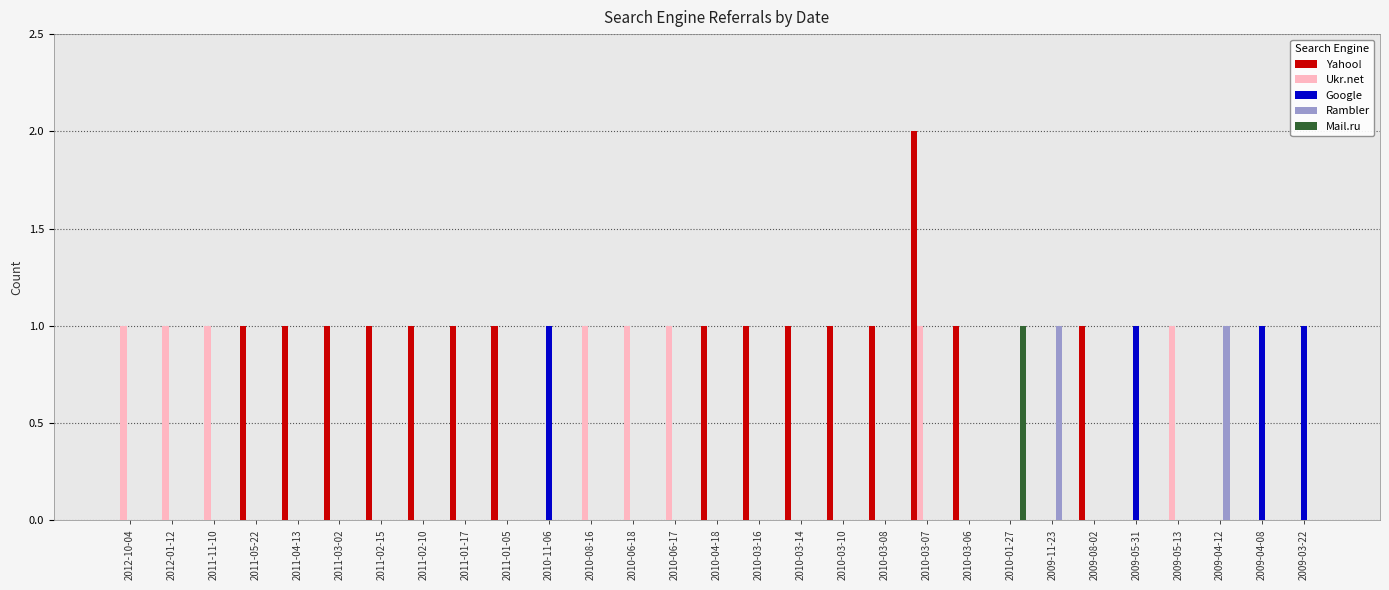

How many series are shown in this chart?

5